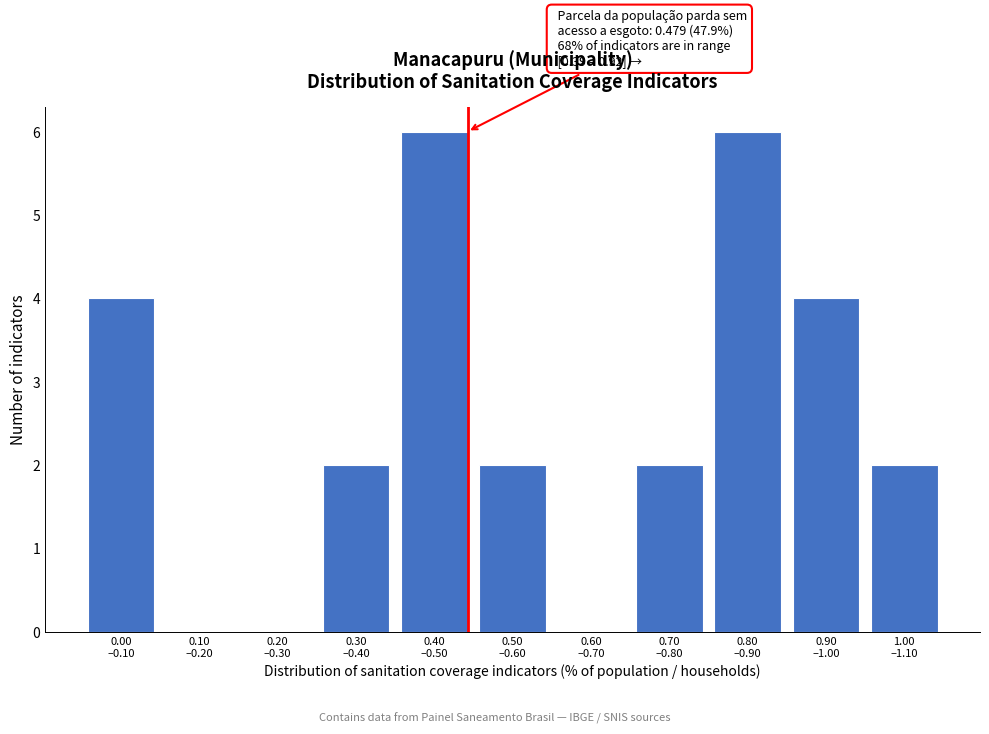

How many distinct data groups are displayed?

1